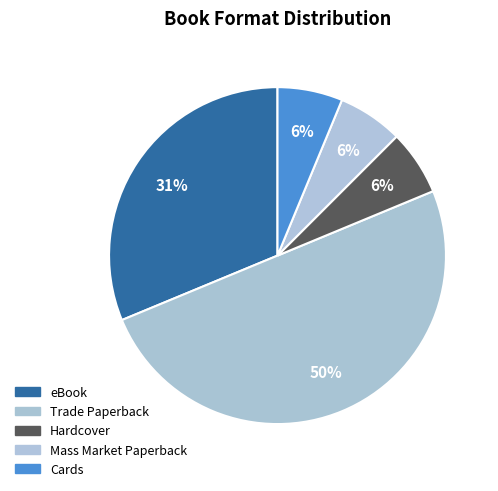

How many slices are in this pie chart?

5